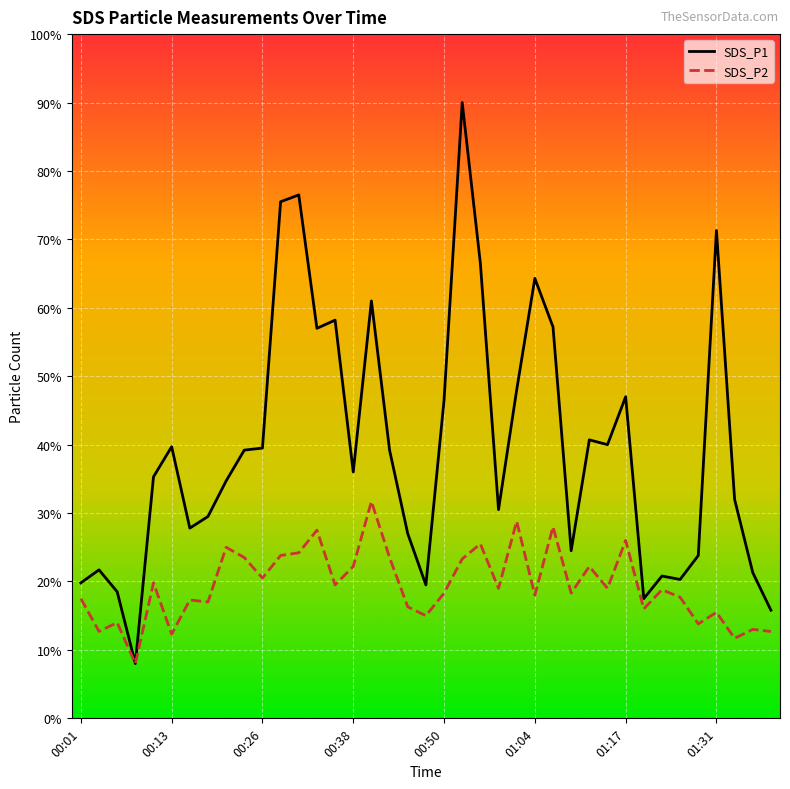

What are all the series names shown in the legend?

SDS_P1, SDS_P2